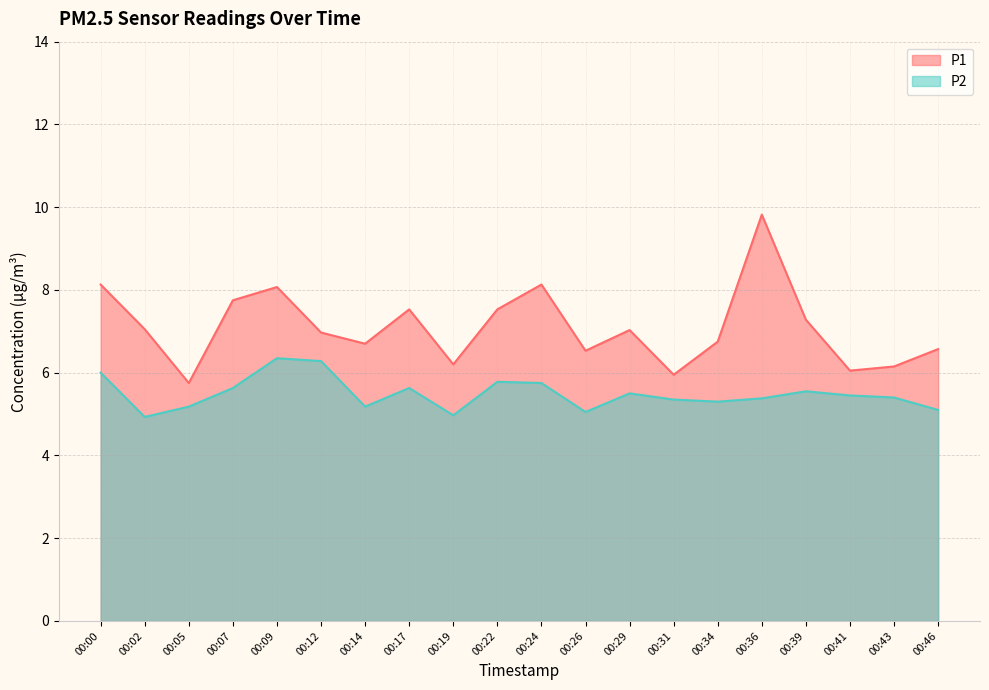

What is the value of the P2 point at the 6th from the left?

6.3